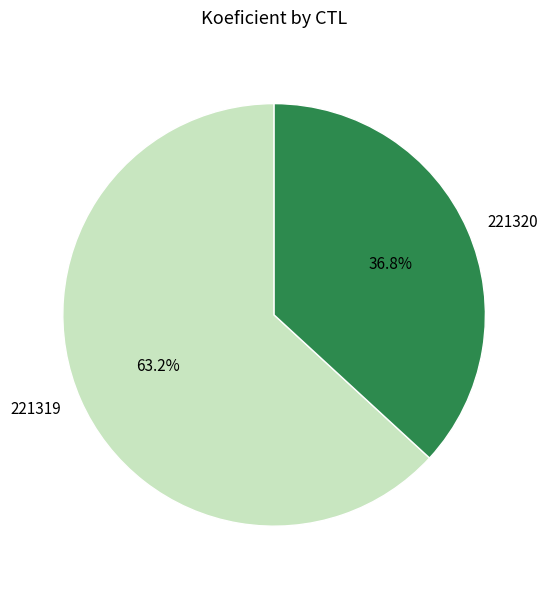

True or false: 221319 accounts for 63% of the total.

True